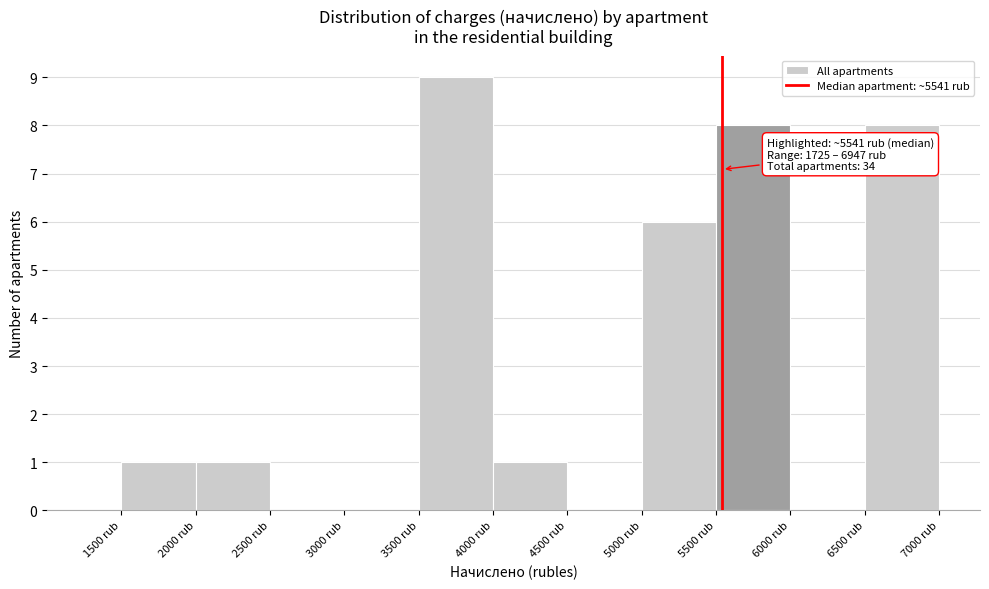

Over which range of the x-axis is the bar tallest?

3500 to 4000